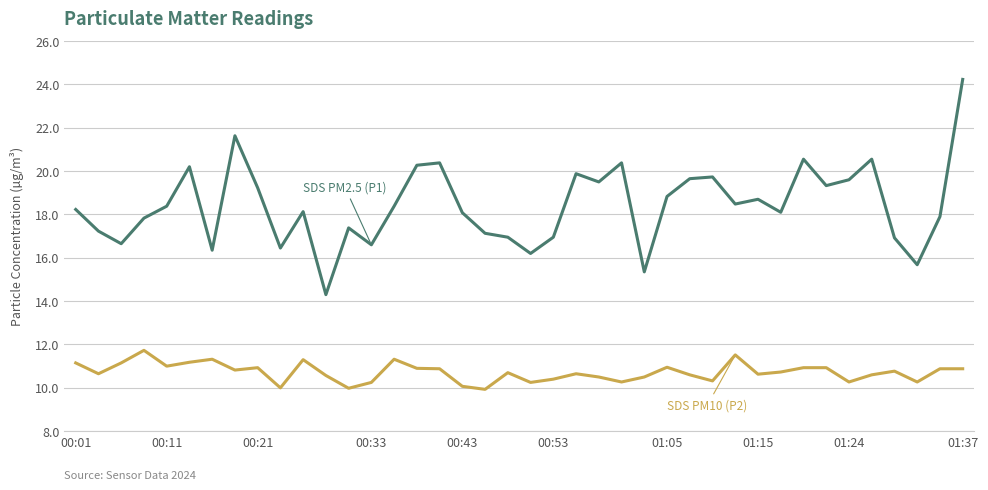

What is the maximum value shown in the chart?

24.2